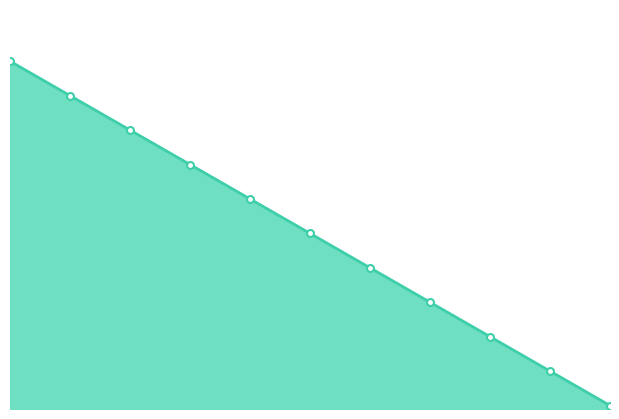

What is the highest value of the Prize series?

100.0